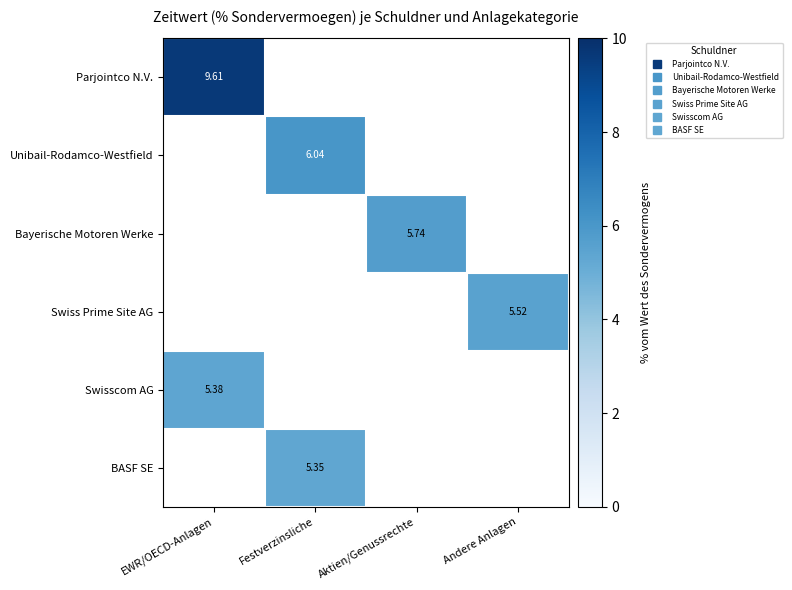

Between Festverzinsliche and EWR/OECD-Anlagen, which is larger?

EWR/OECD-Anlagen